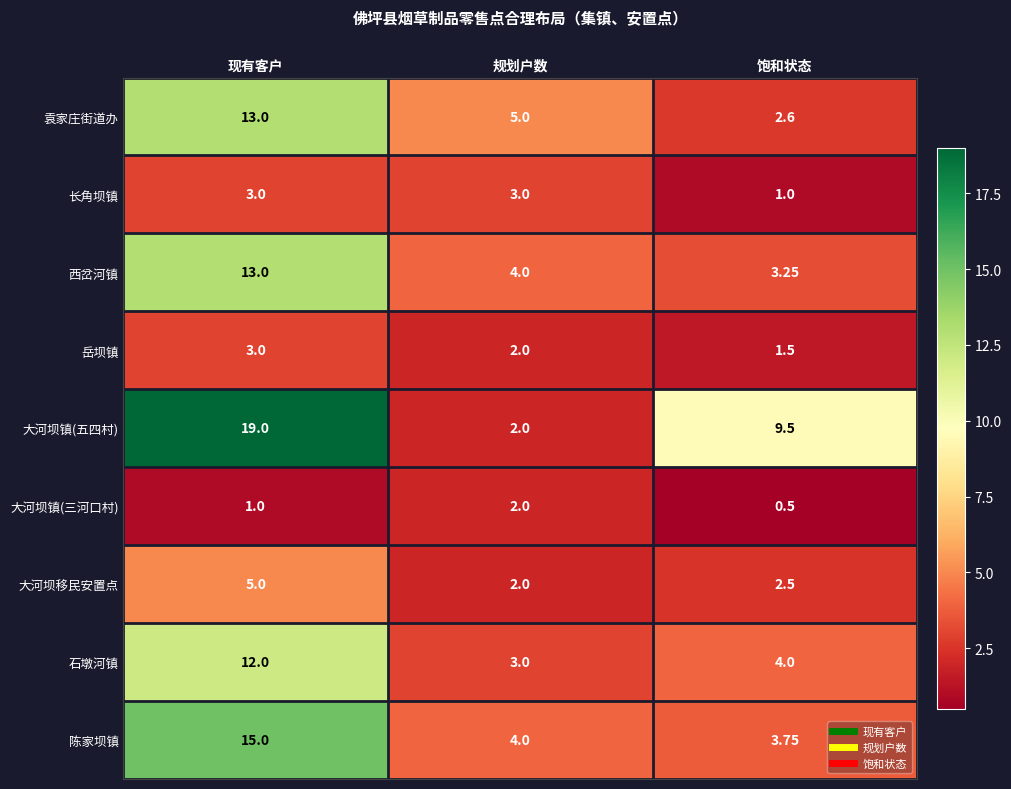

How many data points in 岳坝镇 are less than 2?

1